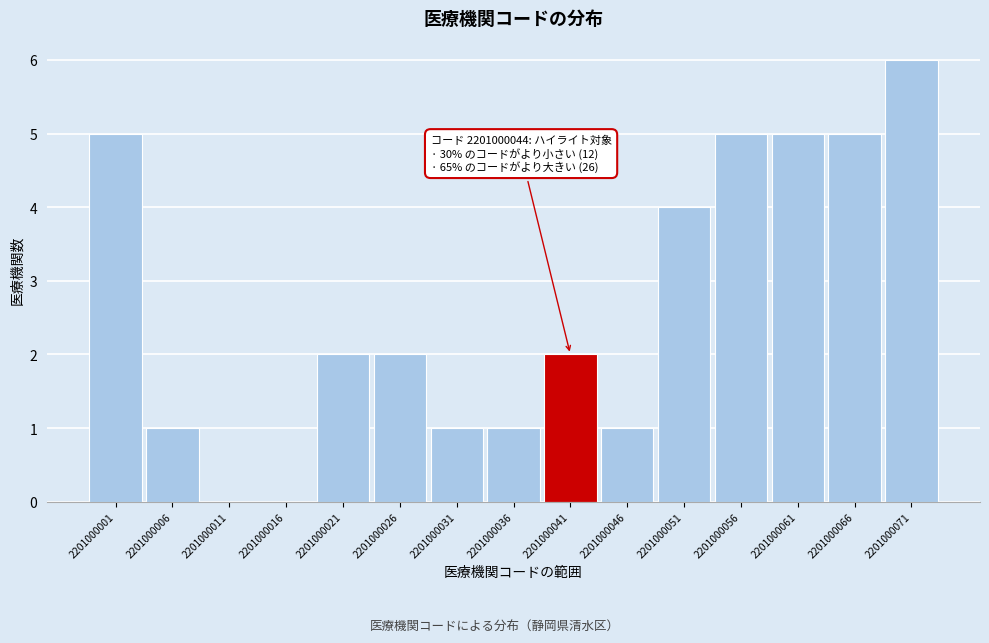

Over which range of the x-axis is the bar tallest?

2201000071 to 2201000076